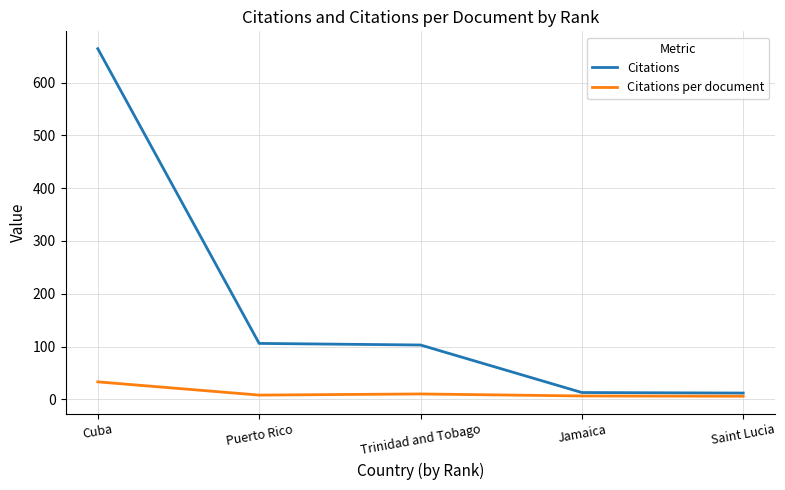

What is the highest value of the Citations per document series?

33.2